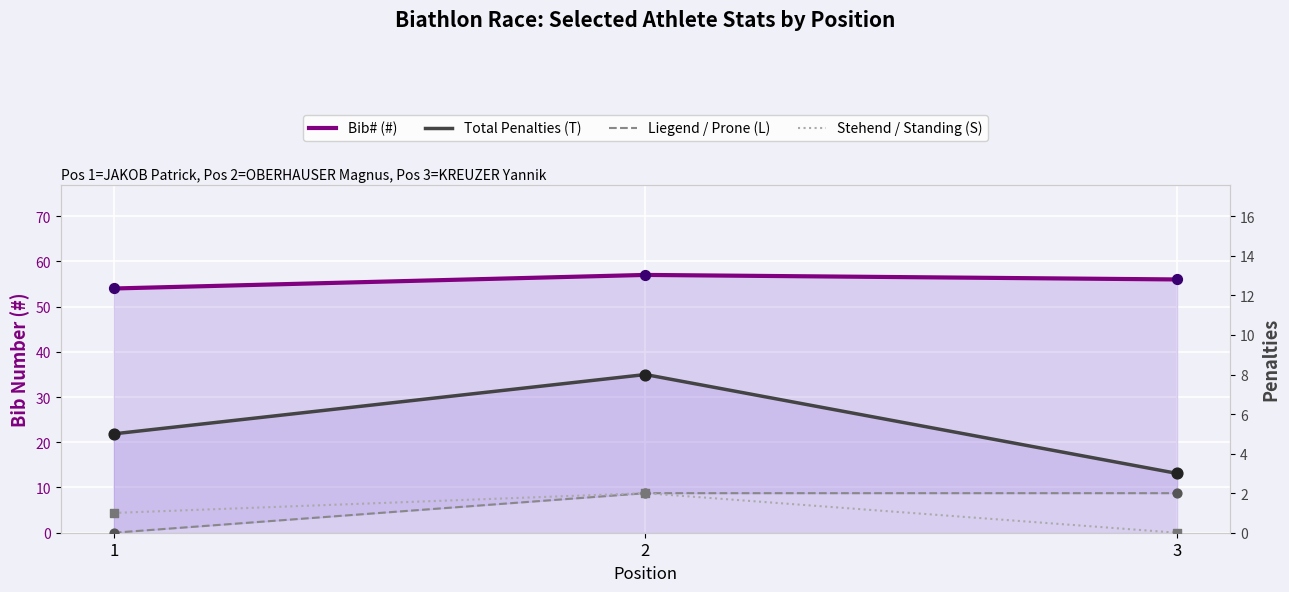

At which category is the sum across all series the highest?

2